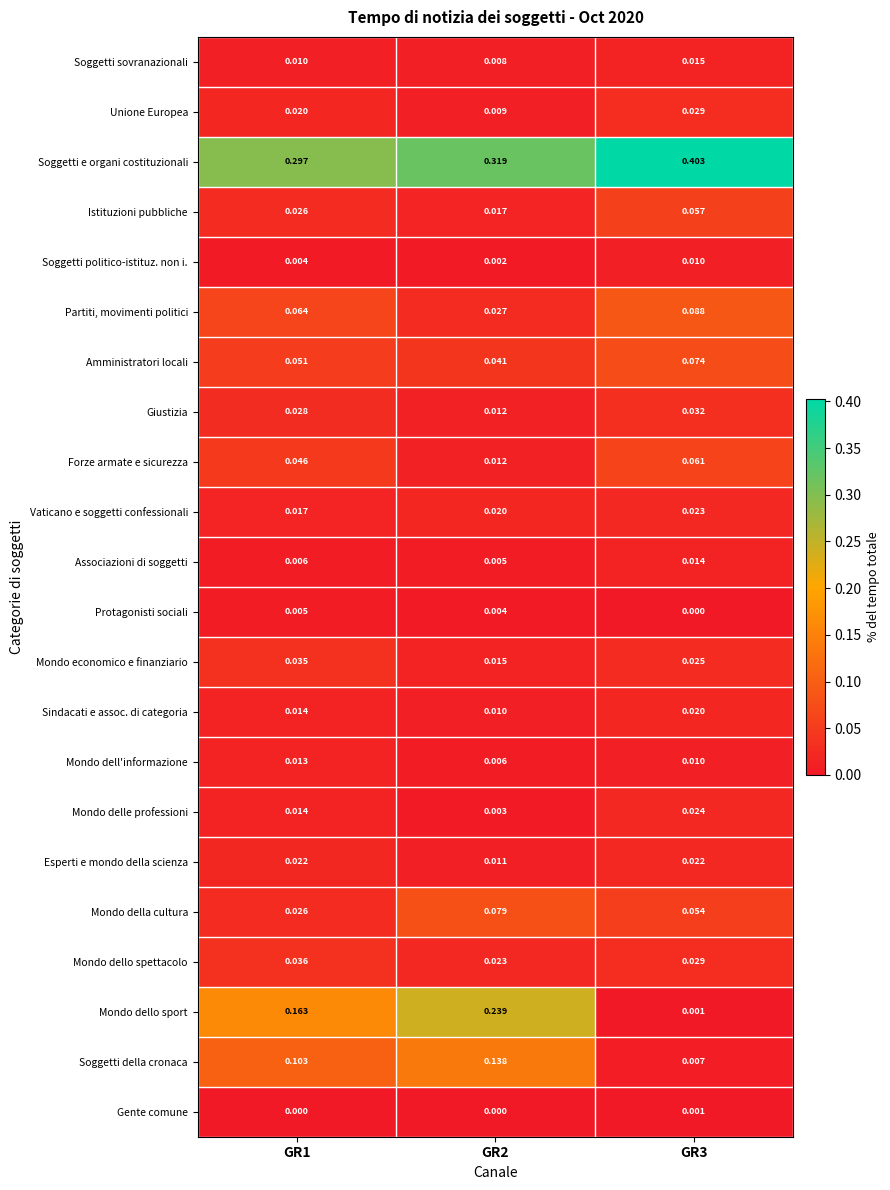

Between GR1 and GR3, which series saw the biggest shift?

Mondo dello sport